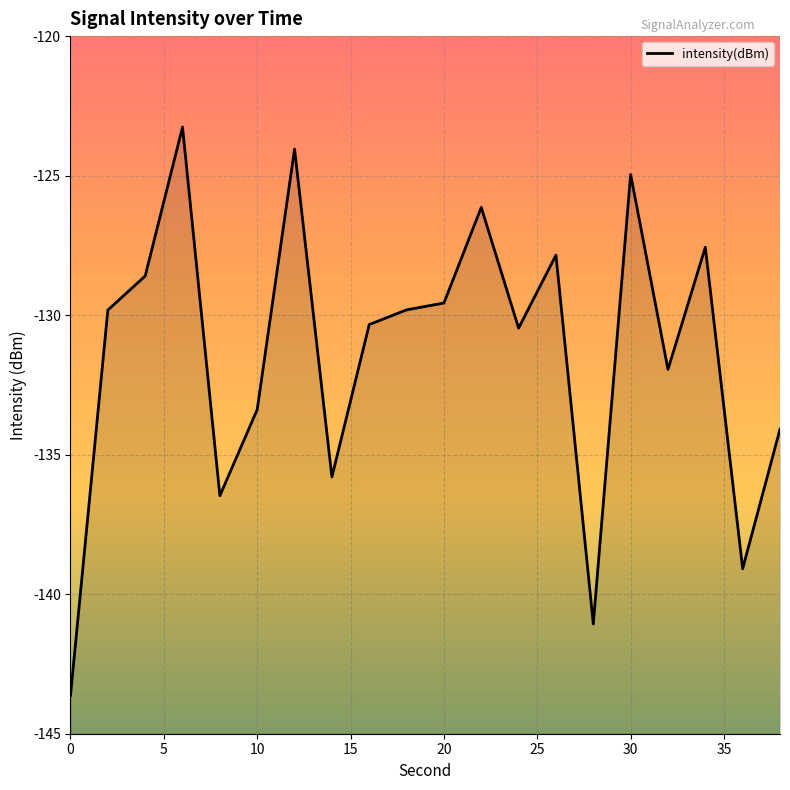

How many lines are shown in the chart?

1